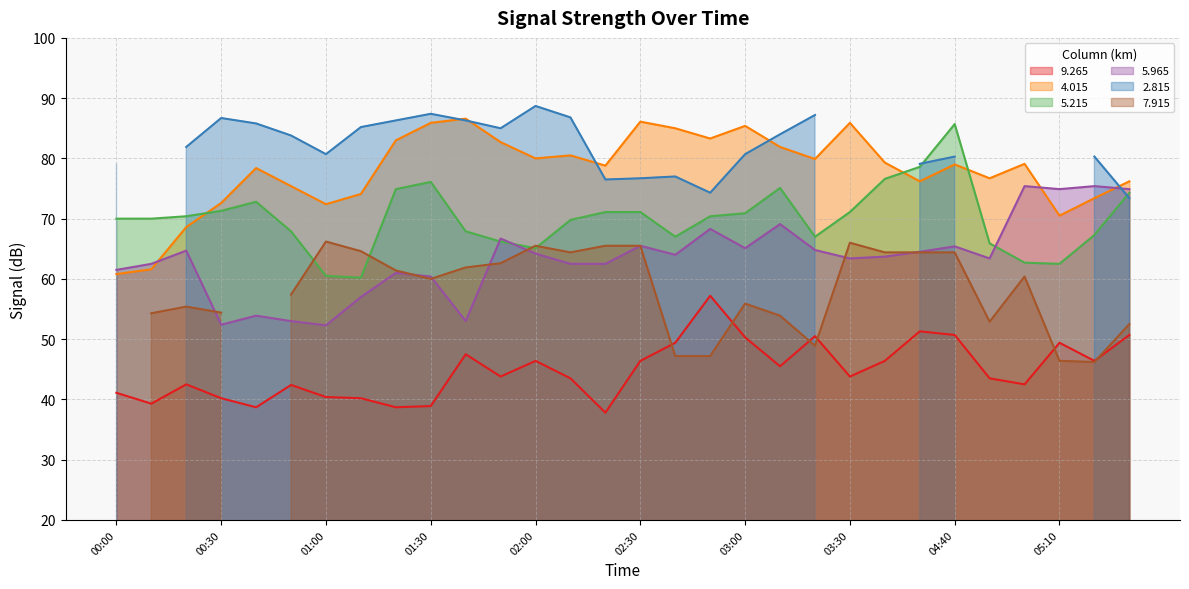

What is the minimum value for   4.015?

60.8